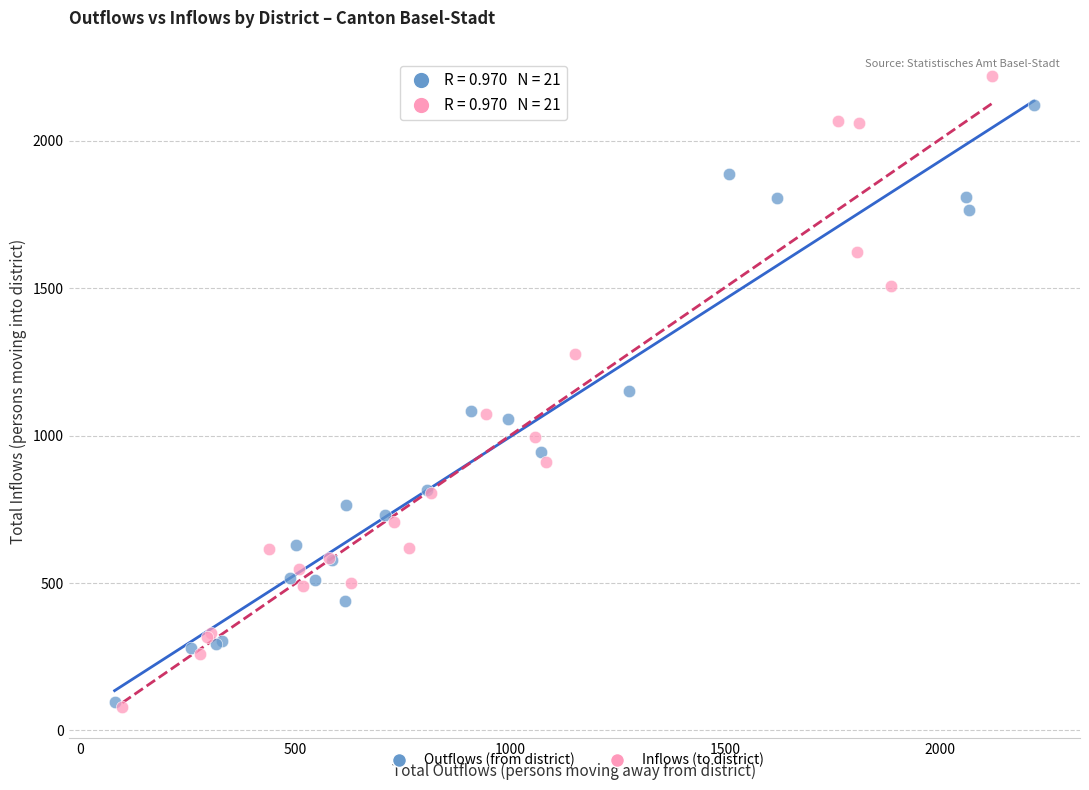

Which series contains the highest Y value?

Inflows (to district)